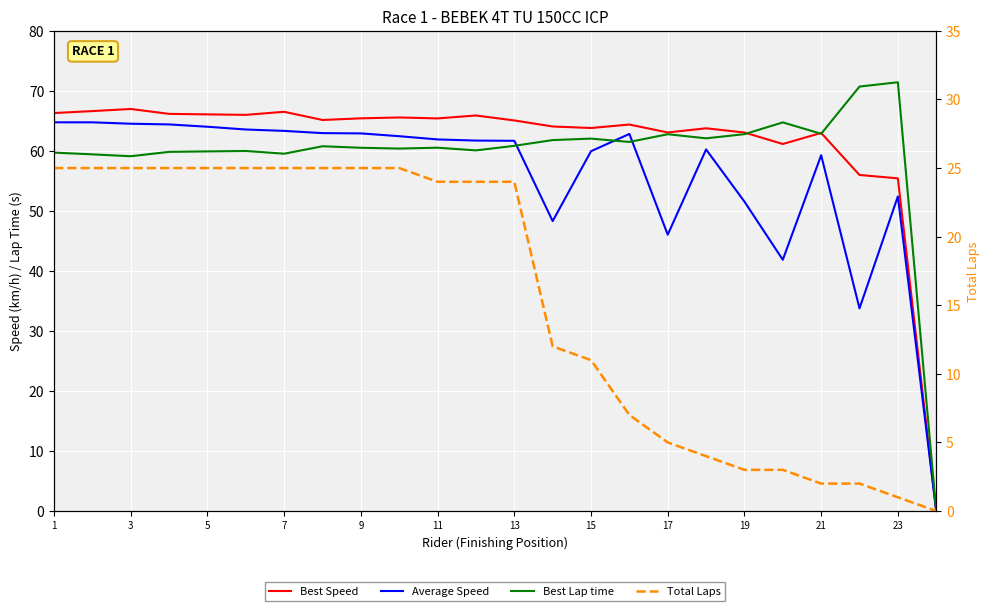

At which category is the sum across all series the highest?

3